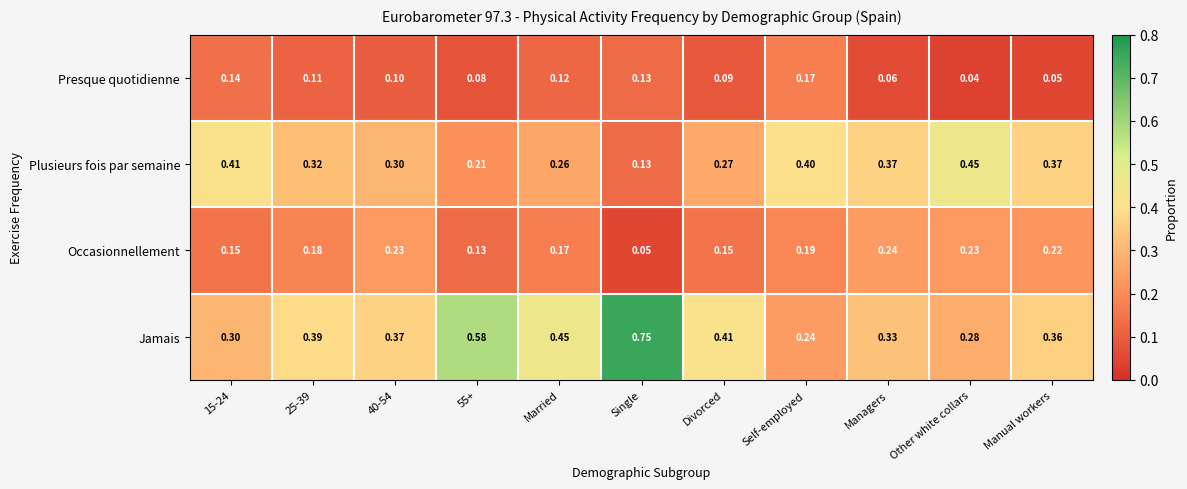

List the series in order of their overall mean, lowest first.

Presque quotidienne, Occasionnellement, Plusieurs fois par semaine, Jamais